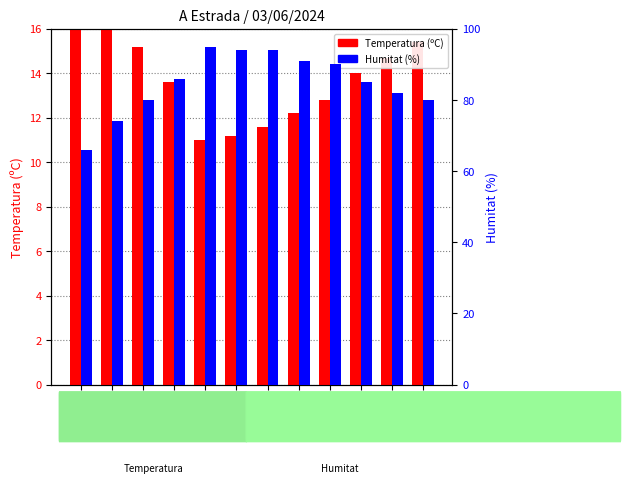

Reading right to left, list all the values displayed in this chart.

Temperatura (ºC): 00:00=15.4	01:00=14.7	02:00=14.0	03:00=12.8	04:00=12.2	05:00=11.6	06:00=11.2	07:00=11.0	08:00=13.6	09:00=15.2	10:00=16.9	11:00=19.6
Humitat (%): 00:00=80.0	01:00=82.0	02:00=85.0	03:00=90.0	04:00=91.0	05:00=94.0	06:00=94.0	07:00=95.0	08:00=86.0	09:00=80.0	10:00=74.0	11:00=66.0